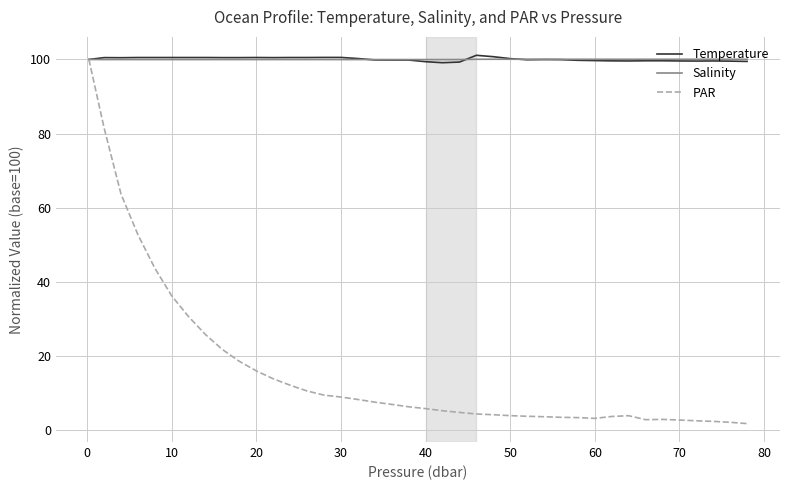

What is the greatest value displayed?

101.1